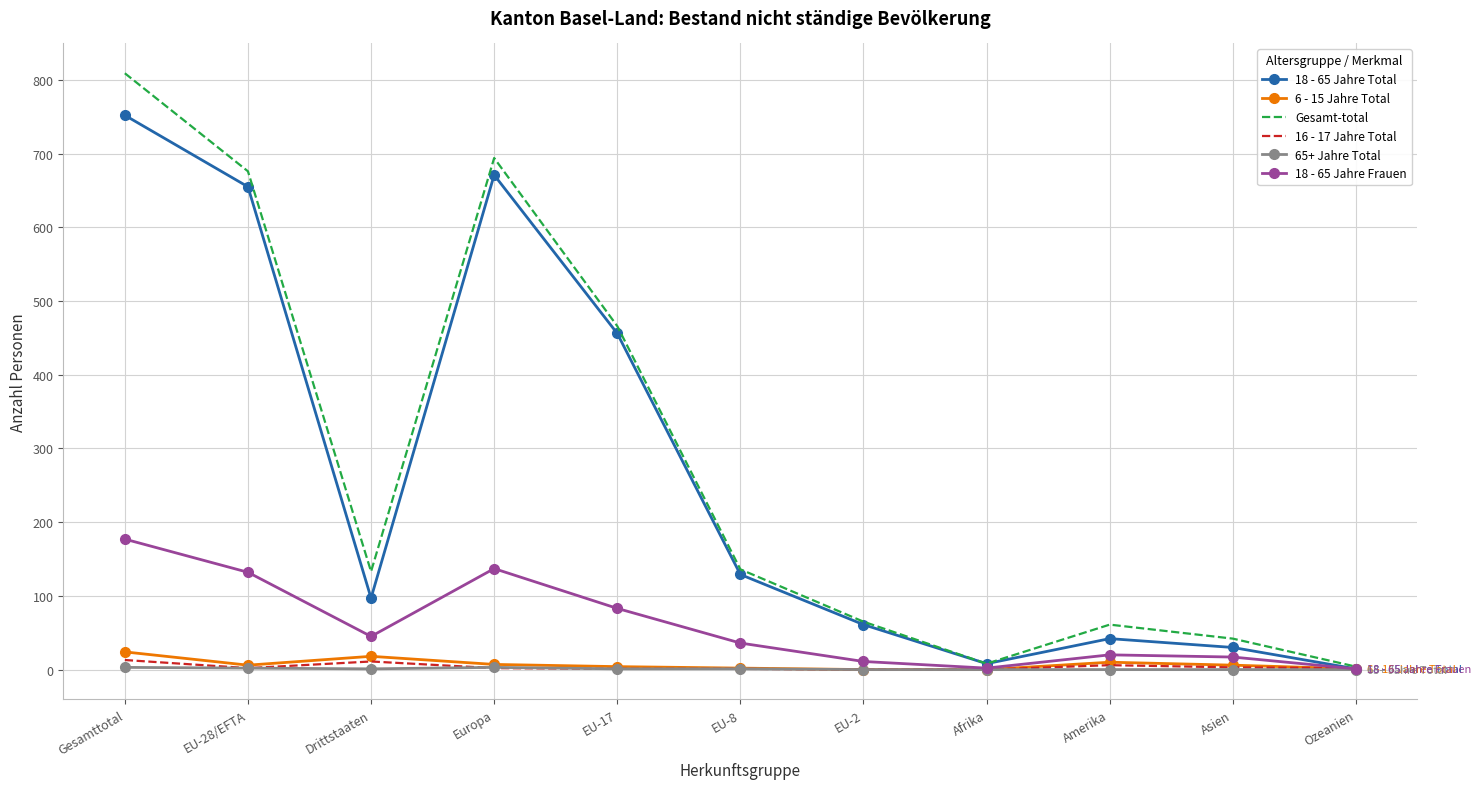

What is the sum of the Gesamt-total values at Asien and Afrika?

50